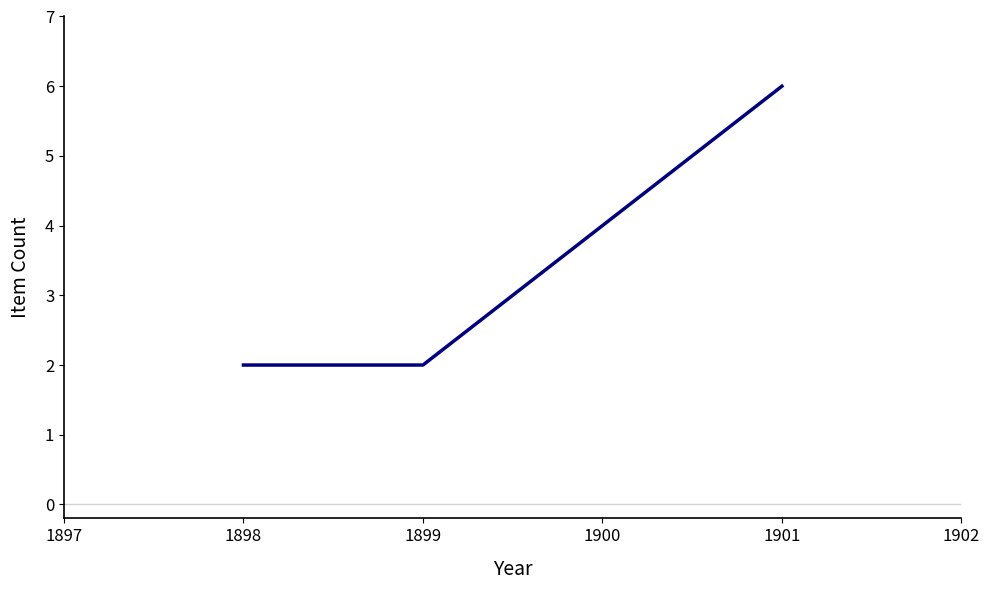

Approximately how many times larger is the value at 1899 compared to 1898?

1.0